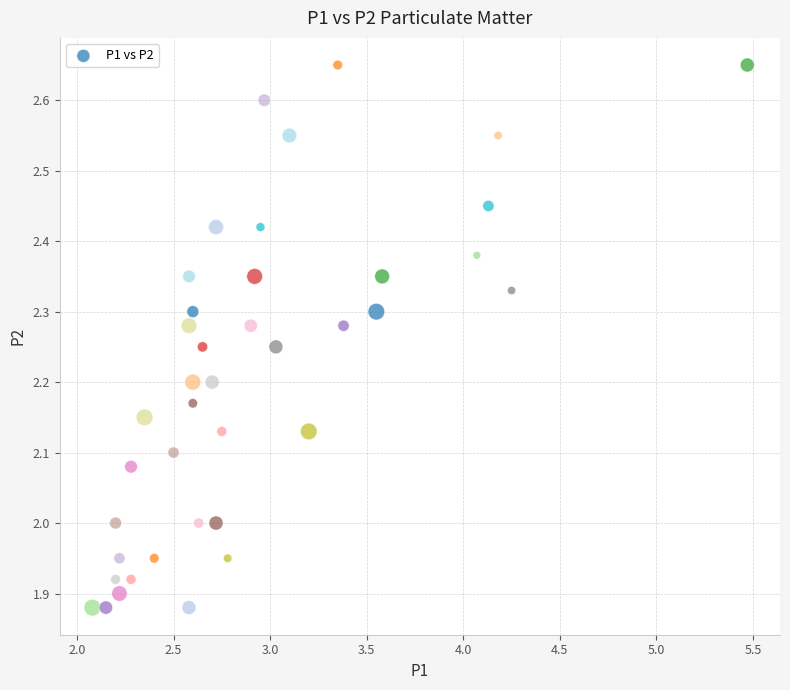

What is the range of X values (max minus min)?

3.4